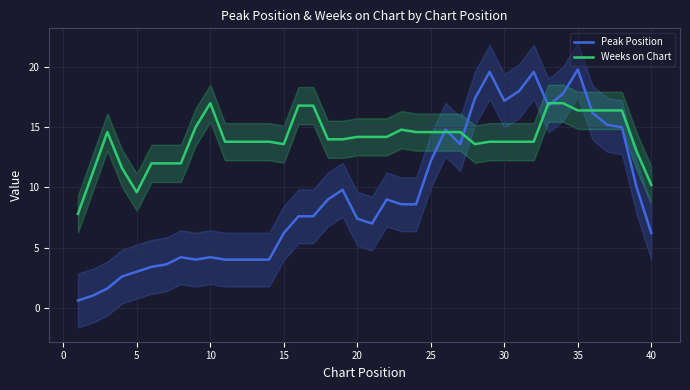

Which series has the largest total across all categories?

Weeks on Chart